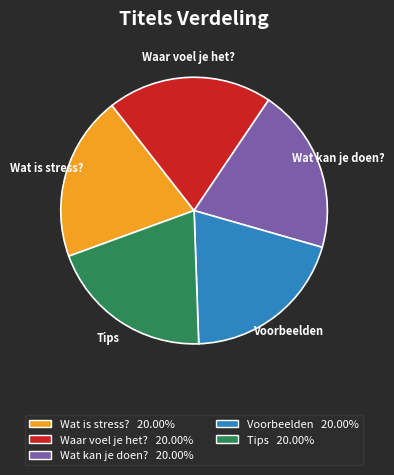

Does any single category account for the majority?

No